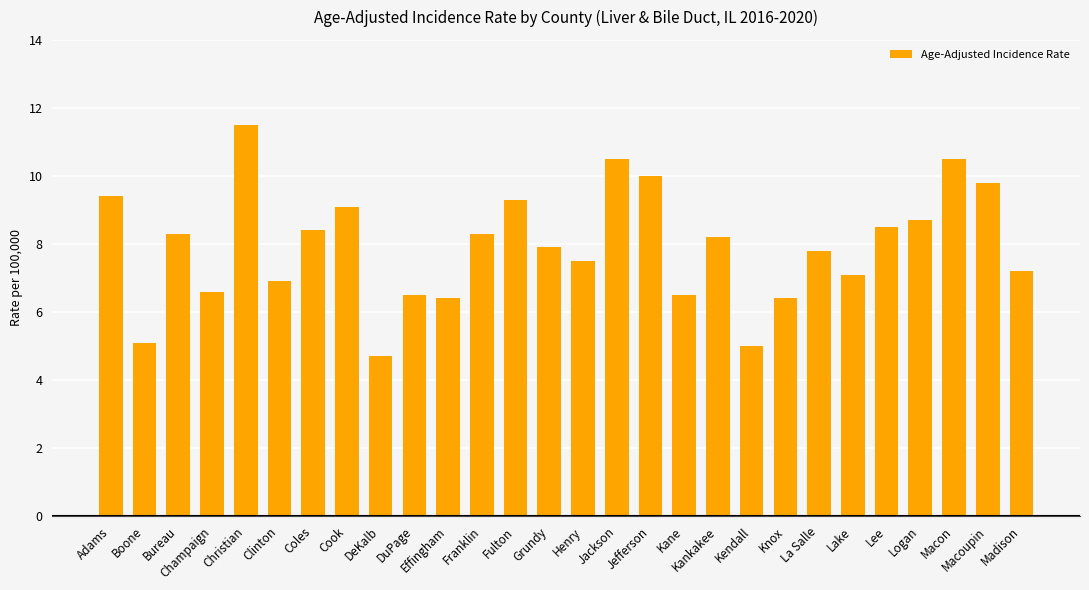

The chart shows a value of 6.9 at Jefferson. True or false?

False